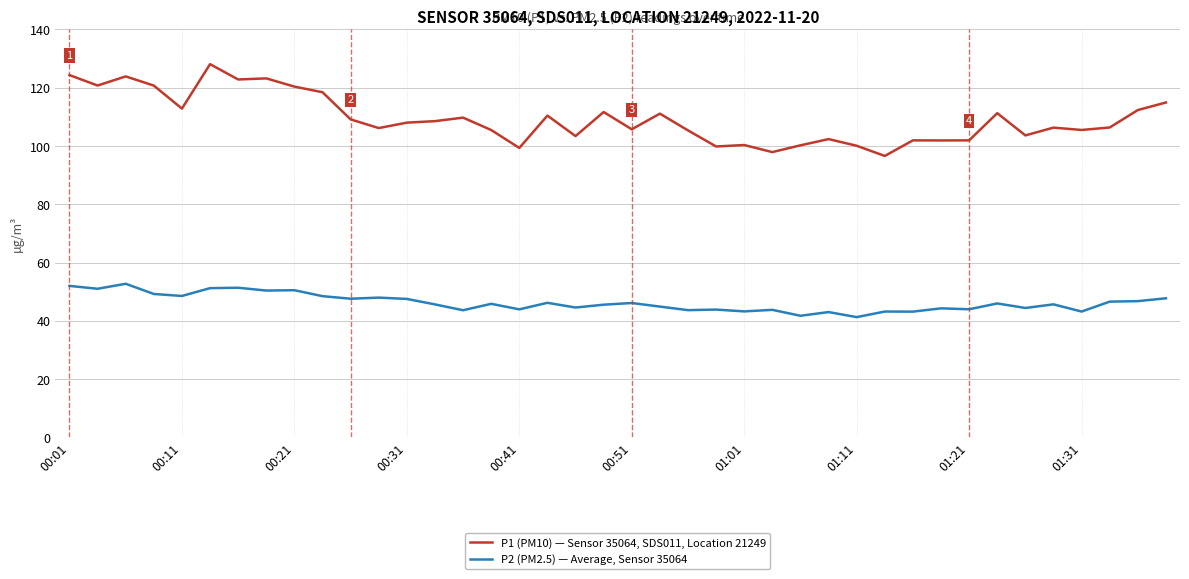

In P2 (PM2.5) — Average, Sensor 35064, how many points are lower than both neighbors (excluding endpoints)?

15